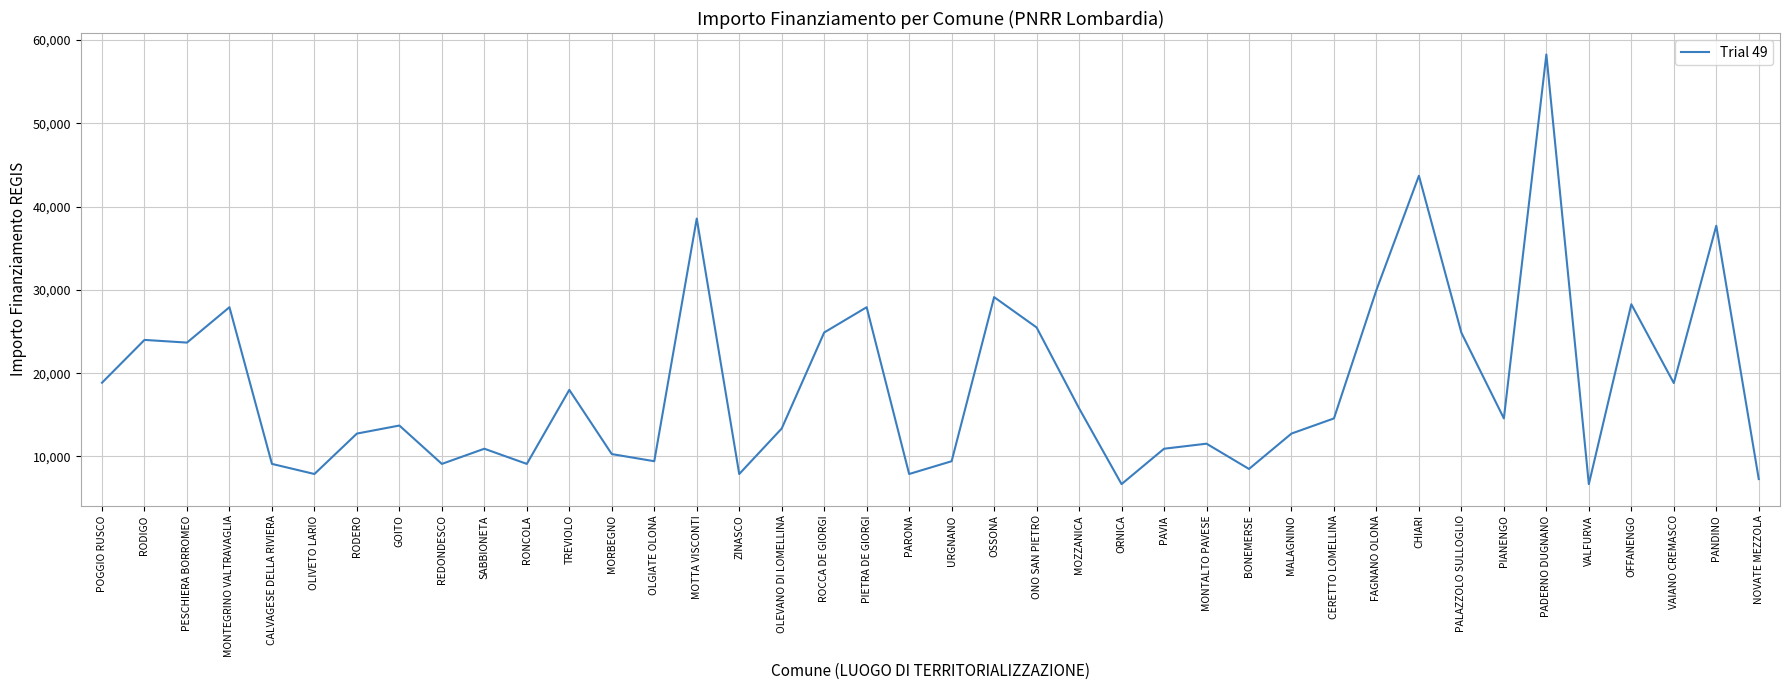

What is the maximum value shown in the chart?

58272